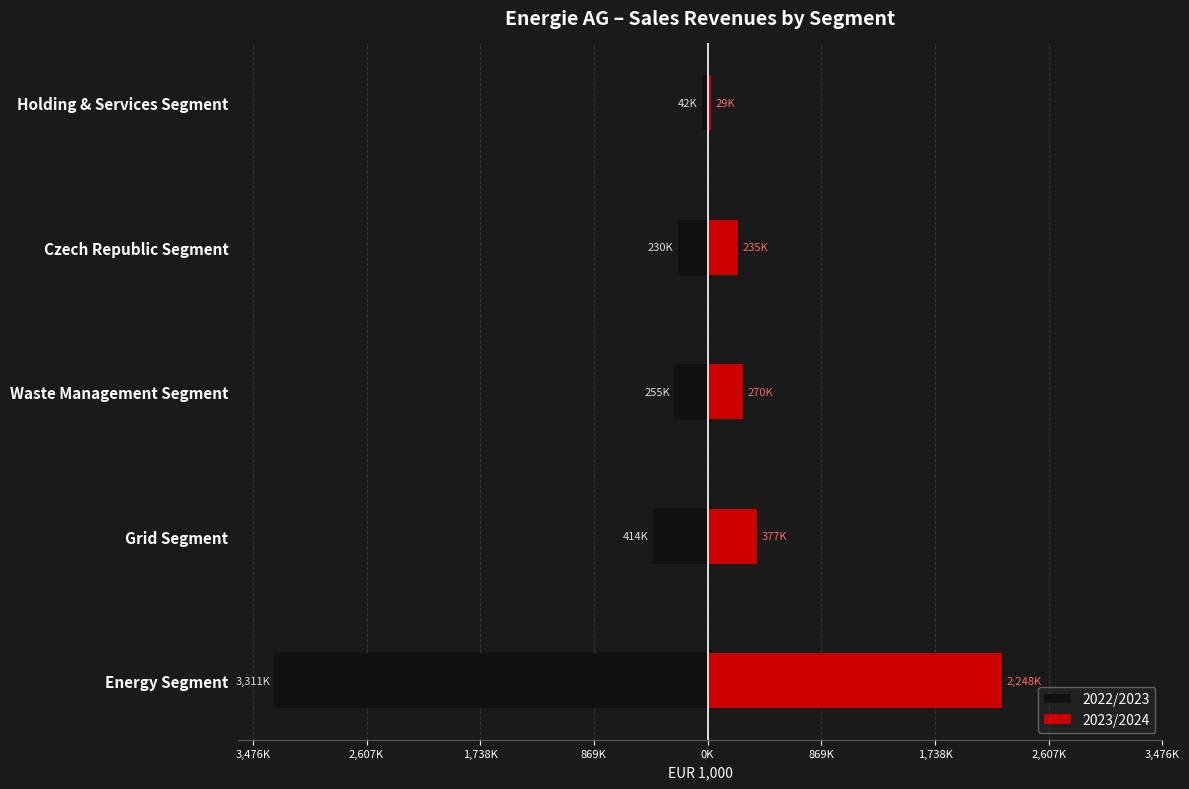

What is the value of the 2022/2023 bar at the 5th from the left?

-41636.2